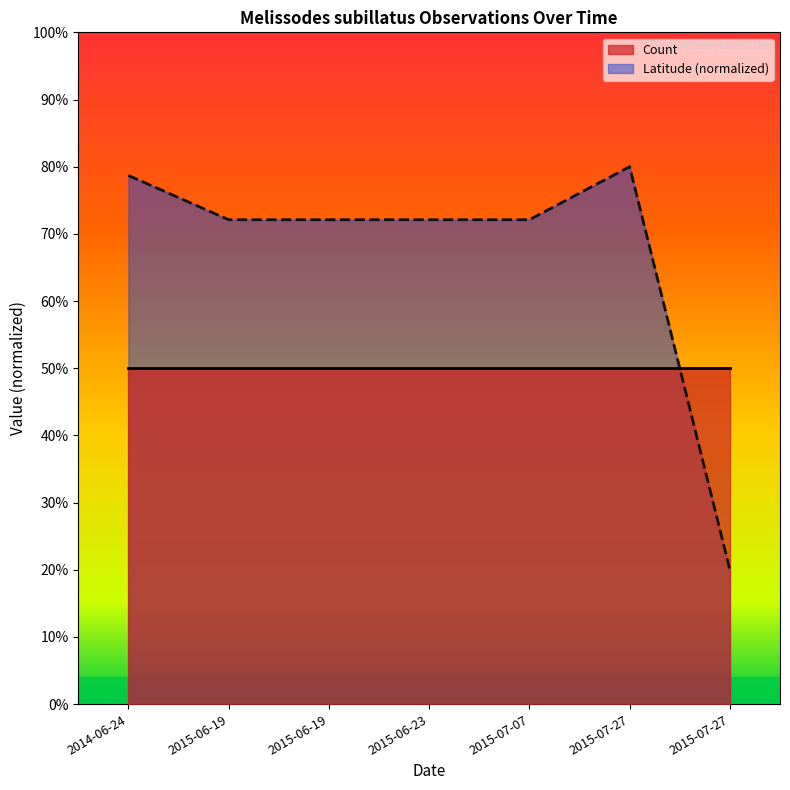

Rank the categories by value from highest to lowest.

2015-07-27, 2014-06-24, 2015-06-19, 2015-06-19, 2015-06-23, 2015-07-07, 2015-07-27